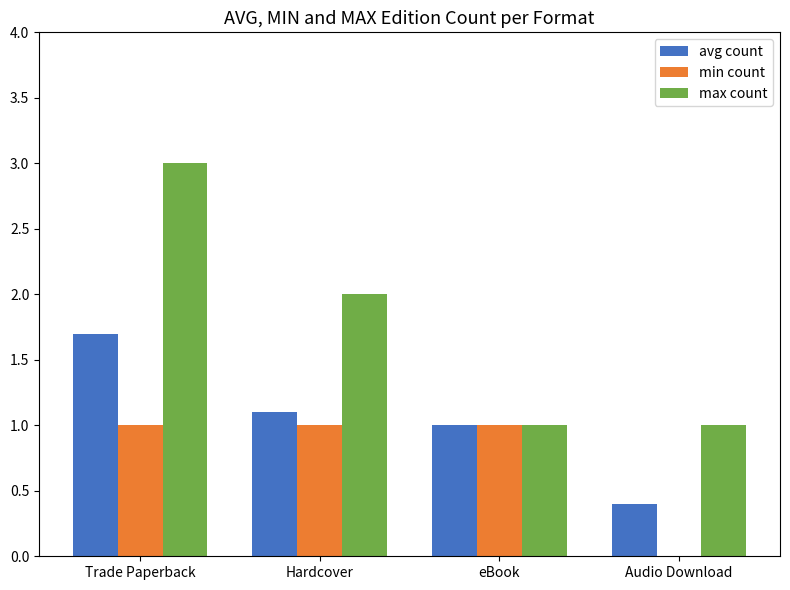

What is the maximum value shown in the chart?

3.0